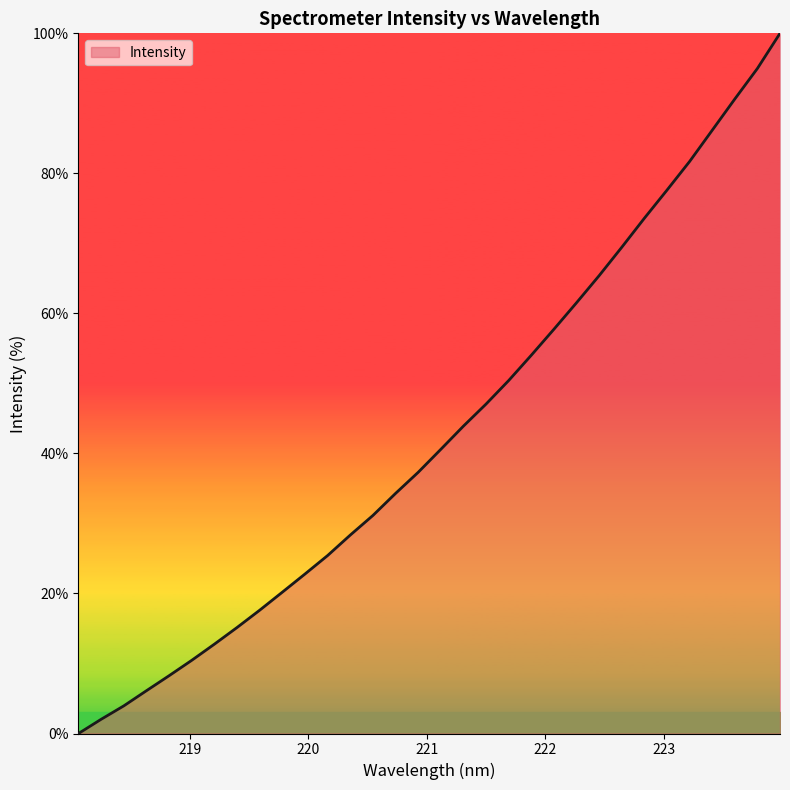

What is the maximum value shown in the chart?

100.0